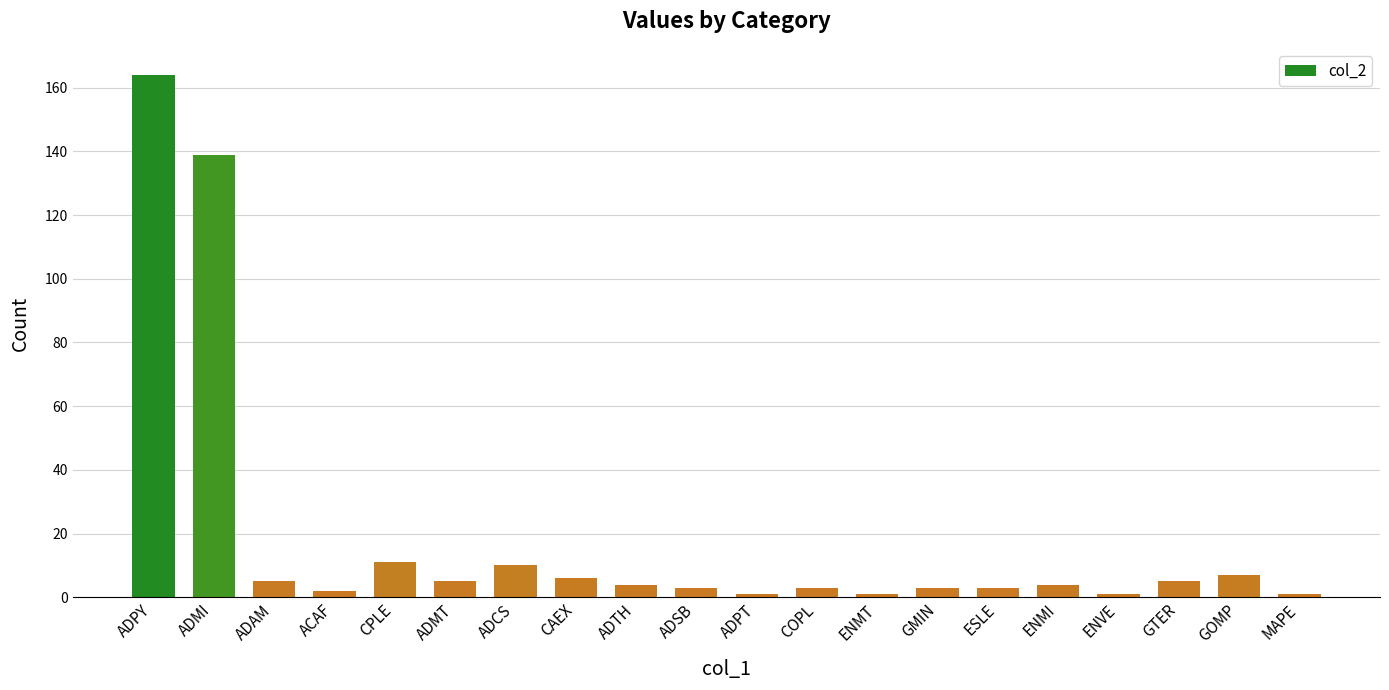

At which category does the chart reach its peak across all series?

ADPY